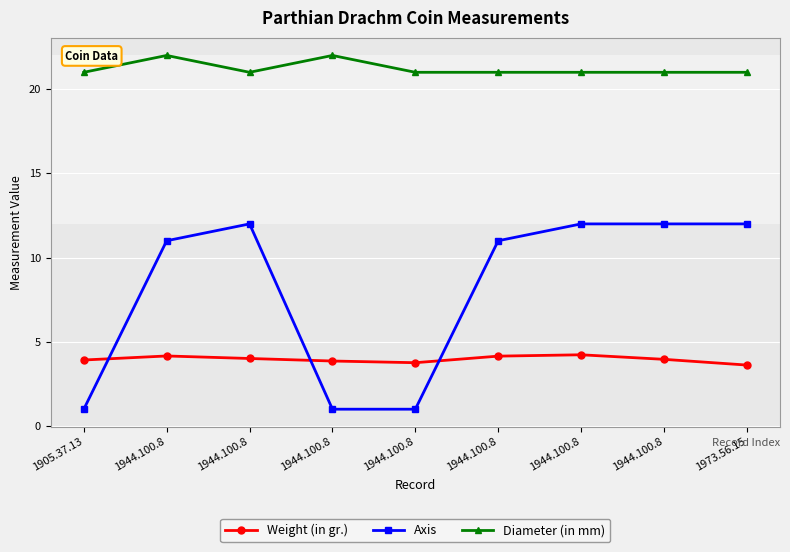

Which category has the highest value in the Axis series?

1944.100.8